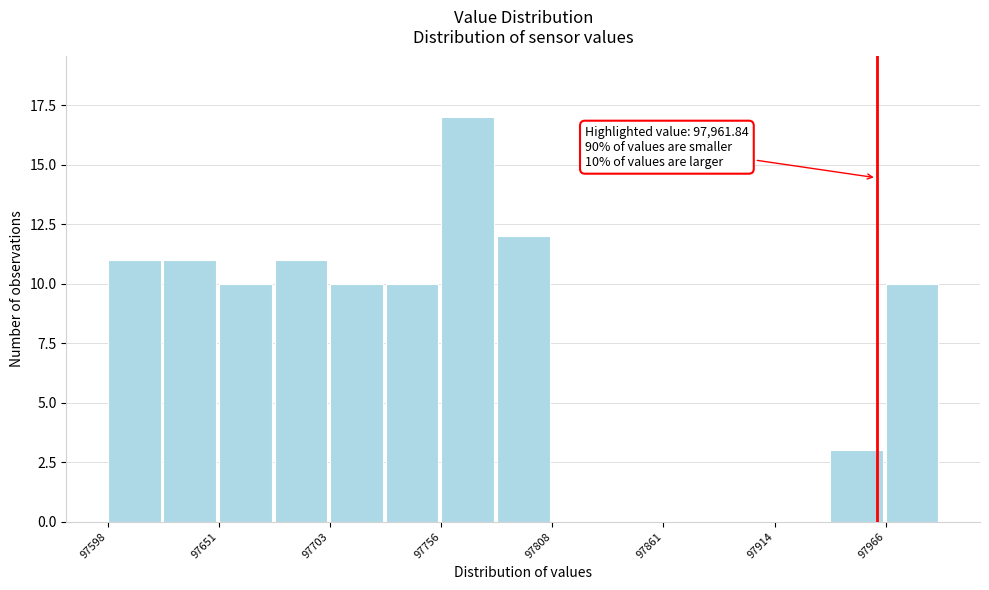

Around what value on the x-axis is the tallest bar? Give the approximate position of its centre, as read against the axis.

97770